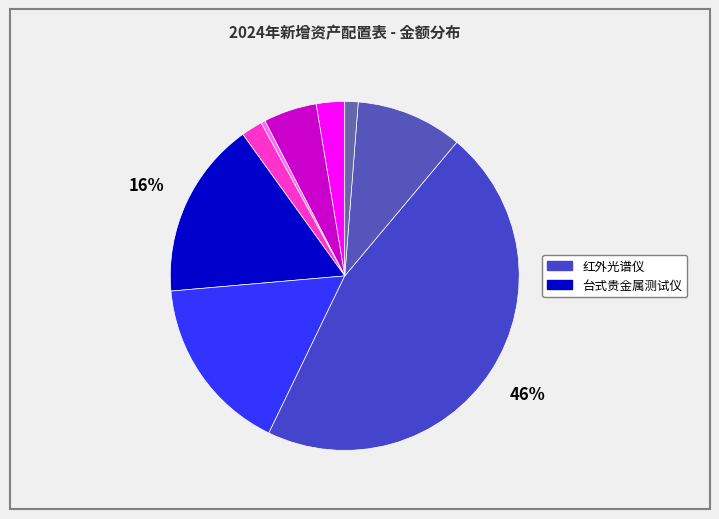

Count the number of slices in the pie.

9